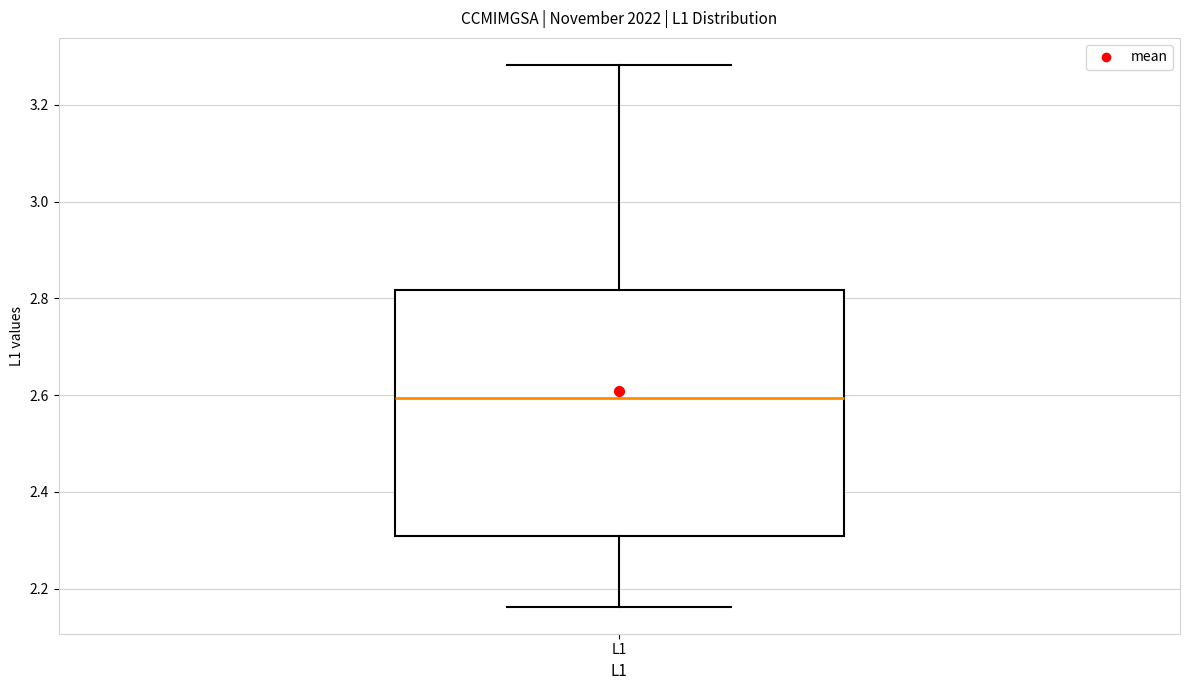

Transcribe this box plot: give where the median line is, the range the box spans, and where the two whiskers end, as read against the y-axis. The values are not printed on the chart, so give them approximately, as read against the axis.

median 2.60, box 2.30 to 2.82, whiskers 2.16 to 3.28